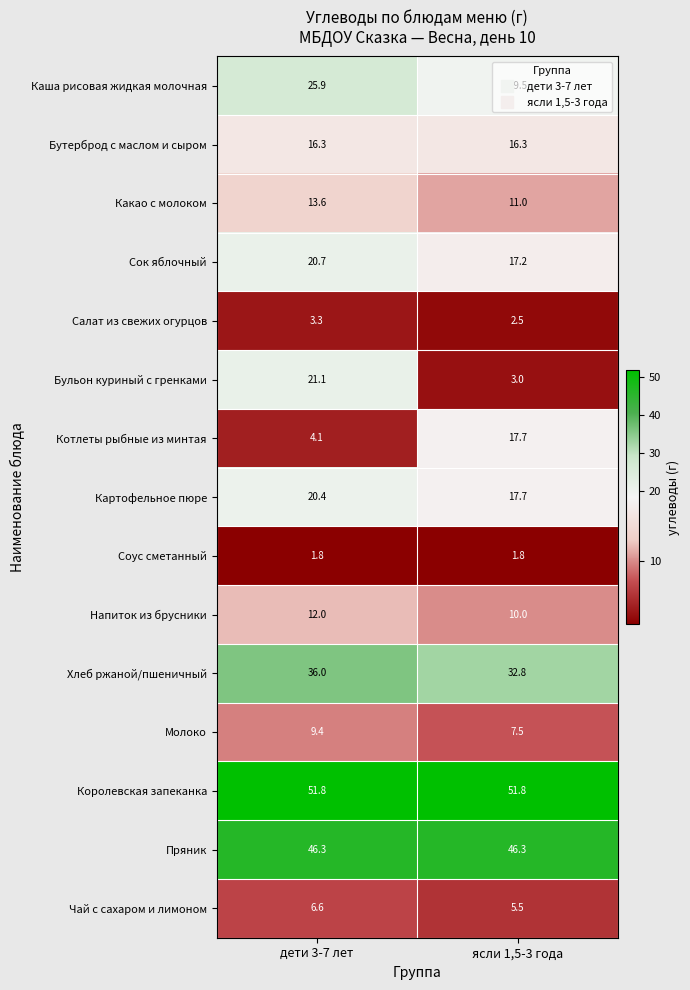

What is the smallest value displayed?

1.8